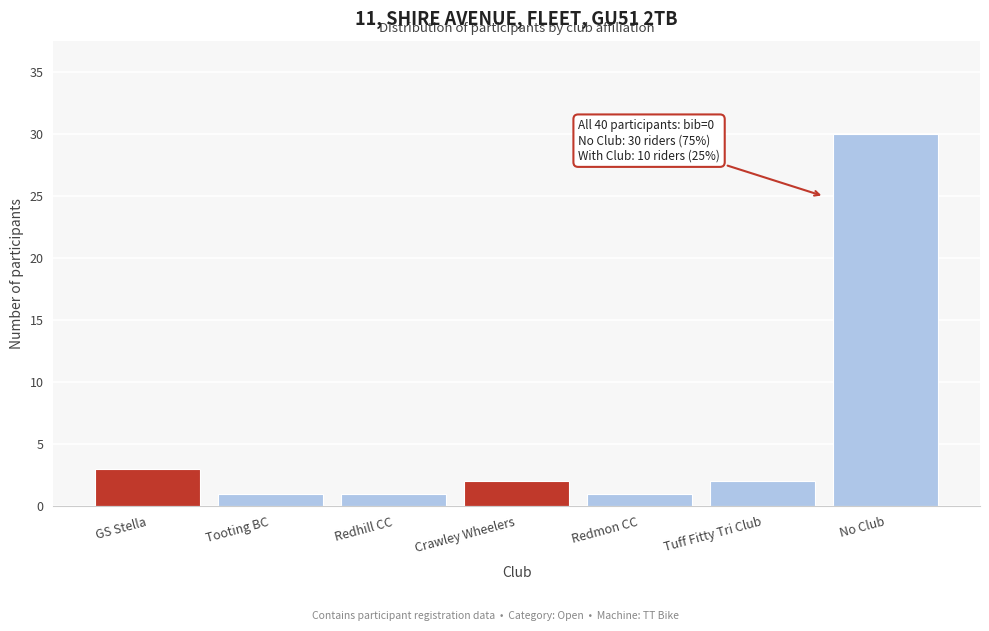

Reading right to left, extract all data points from this chart.

30	2	1	2	1	1	3